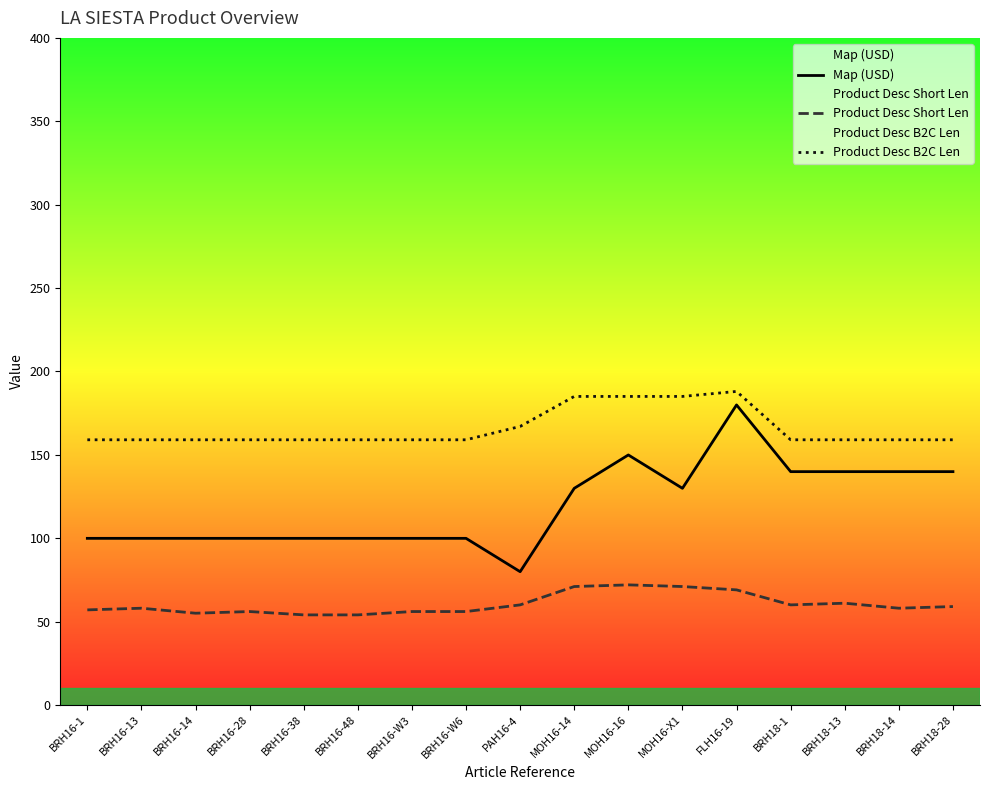

The Map (USD) series shows 41.5 at BRH18-28. True or false?

False